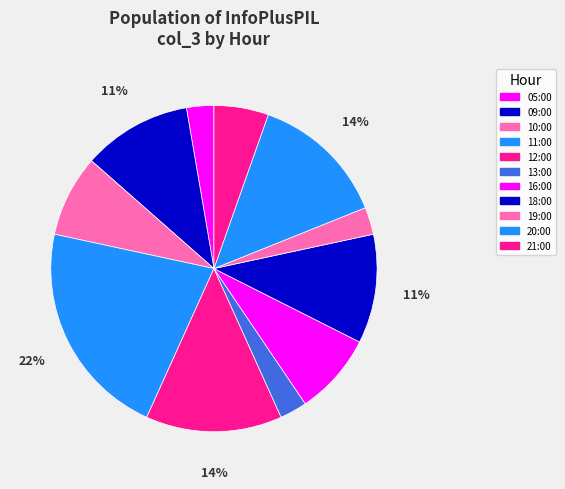

How many slices are in this pie chart?

11